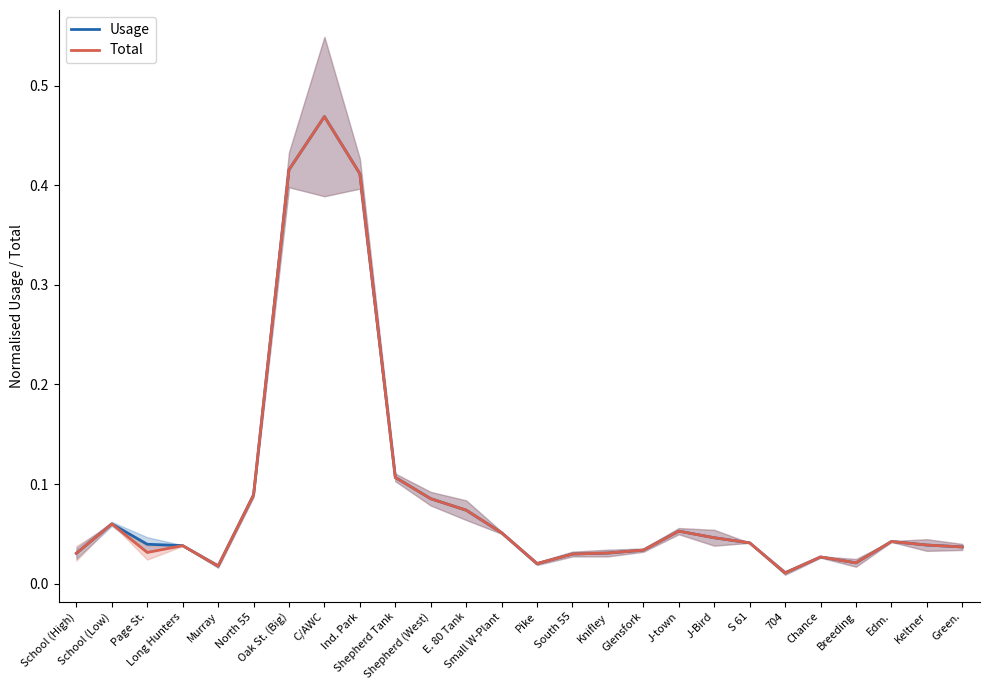

Rank the series by their average value, from lowest to highest.

Total, Usage